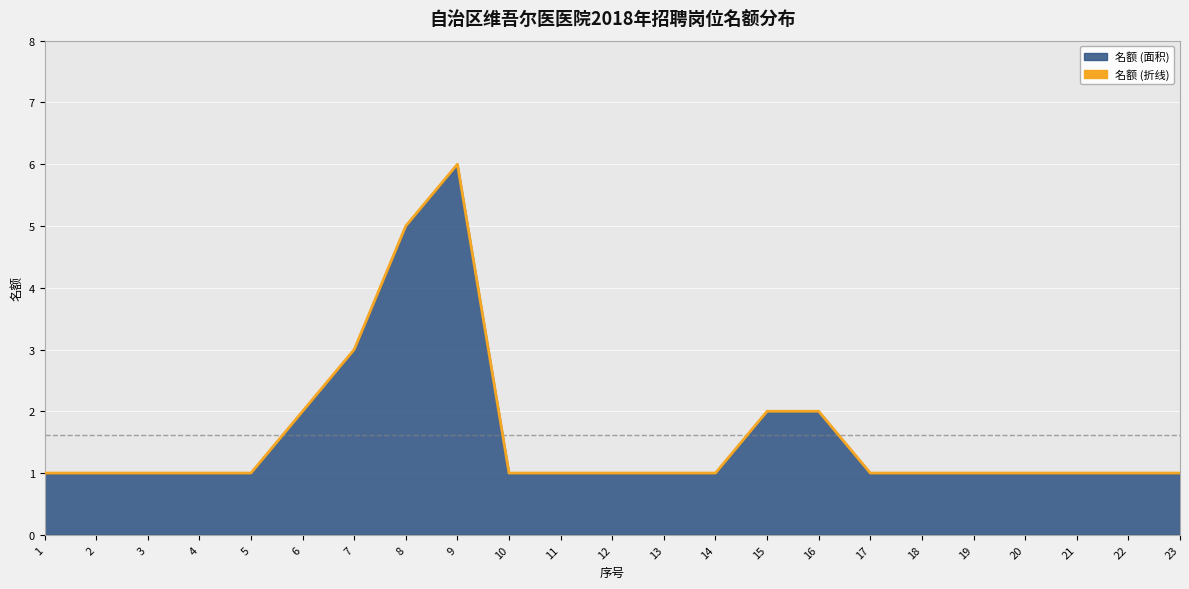

The value at 2 is 1. True or false?

False